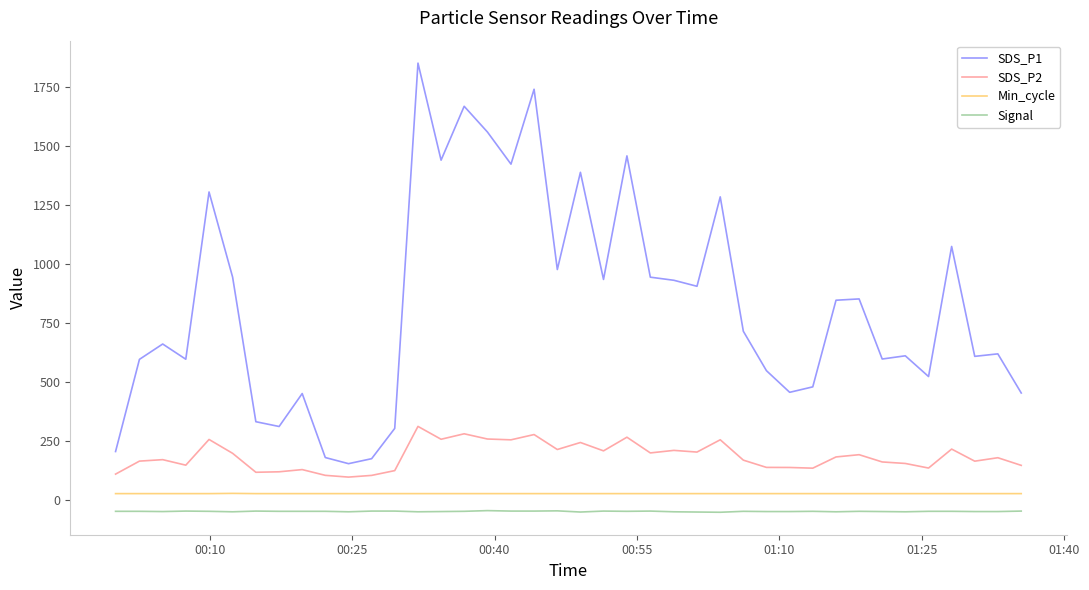

What is the minimum value shown in the chart?

-51.0